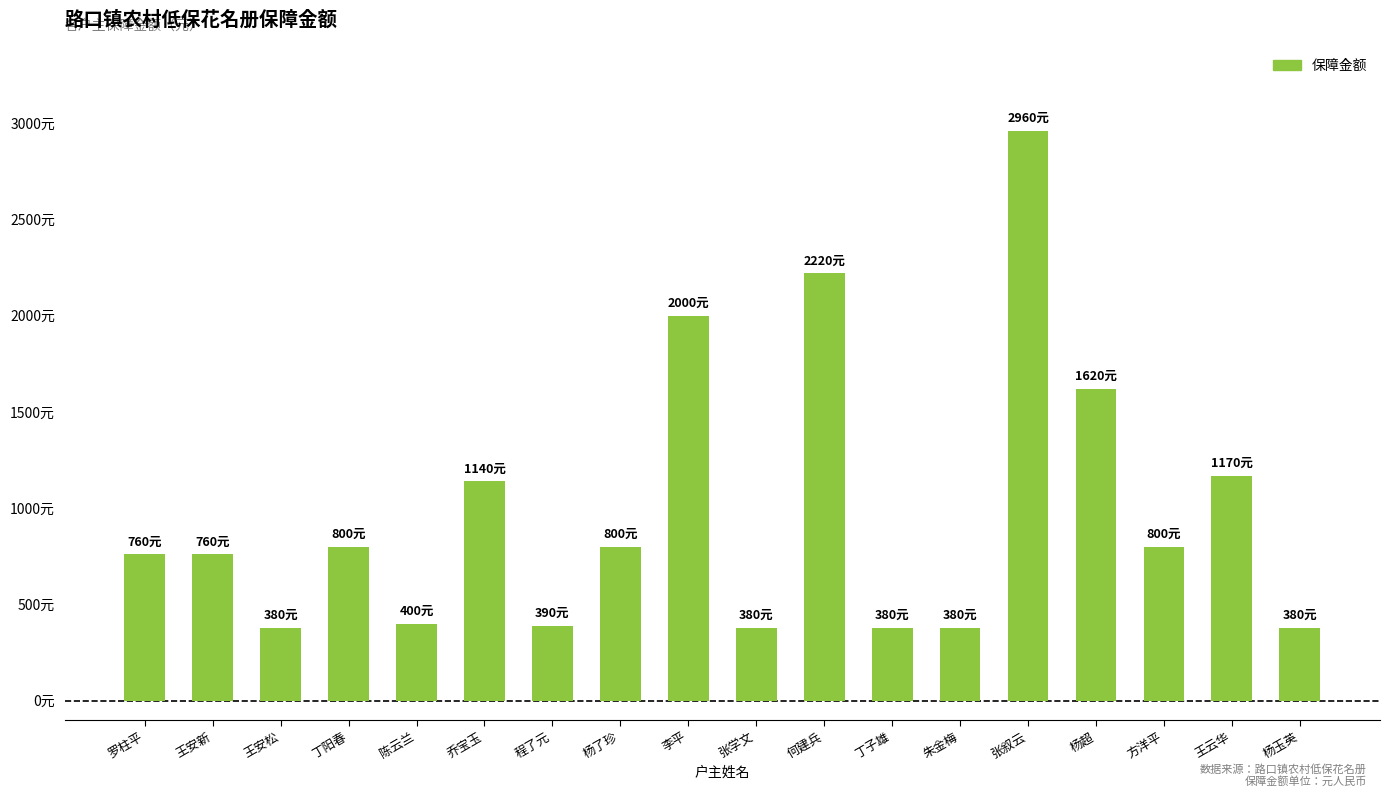

What is the maximum value shown in the chart?

2960